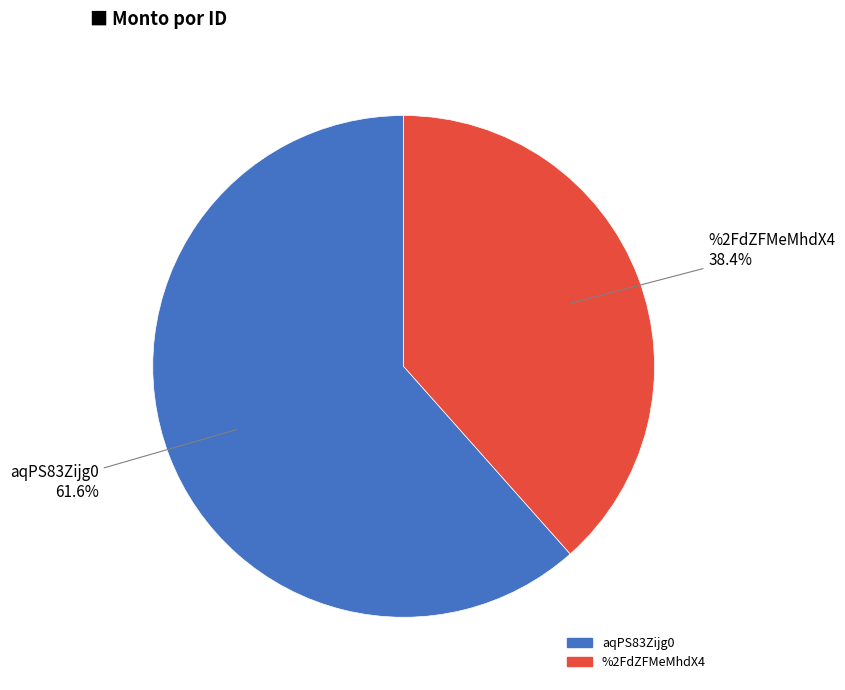

Rank the categories by value from lowest to highest.

%2FdZFMeMhdX4, aqPS83Zijg0